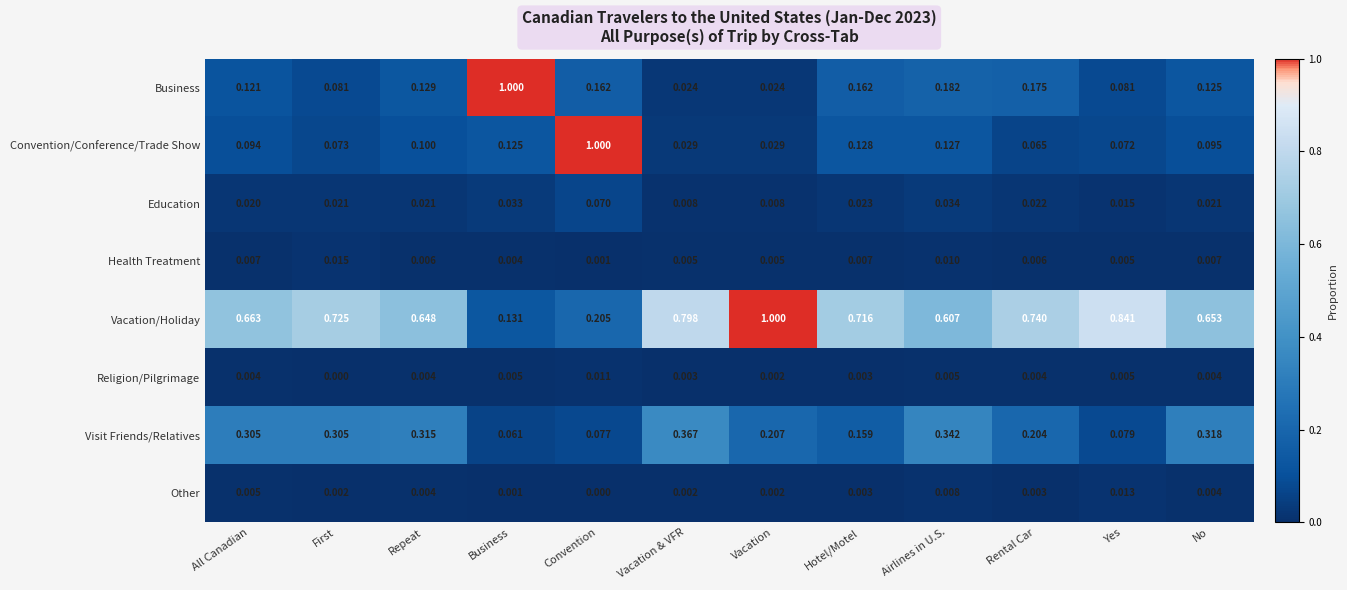

Which series has the largest range (max minus min)?

Business